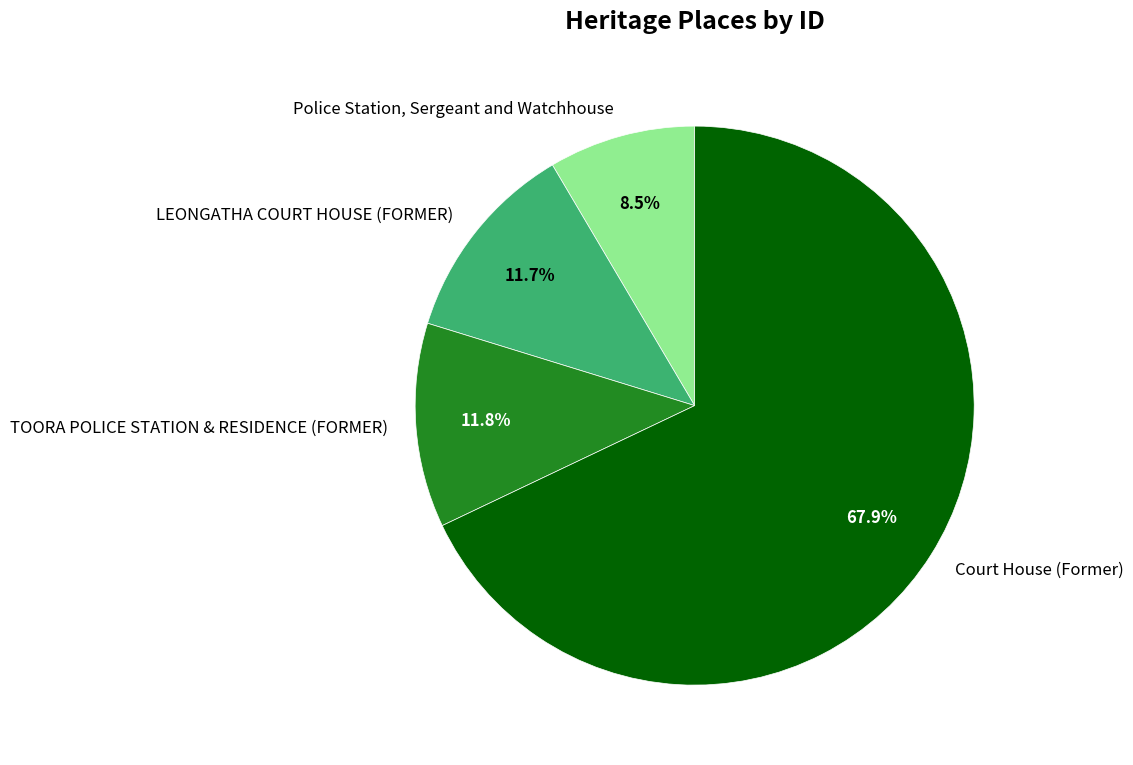

Rank the categories by value from highest to lowest.

Court House (Former), TOORA POLICE STATION & RESIDENCE (FORMER), LEONGATHA COURT HOUSE (FORMER), Police Station, Sergeant and Watchhouse